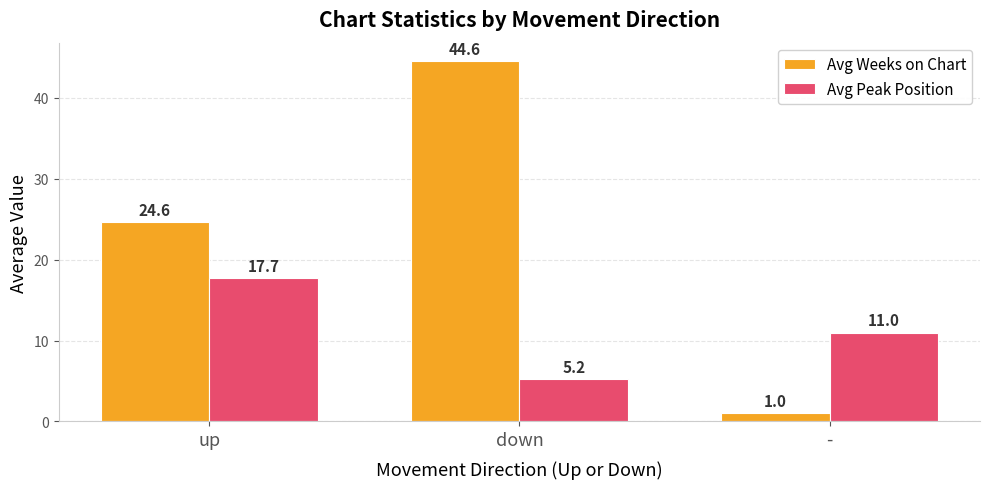

The Avg Peak Position series shows 12.2 at up. True or false?

False